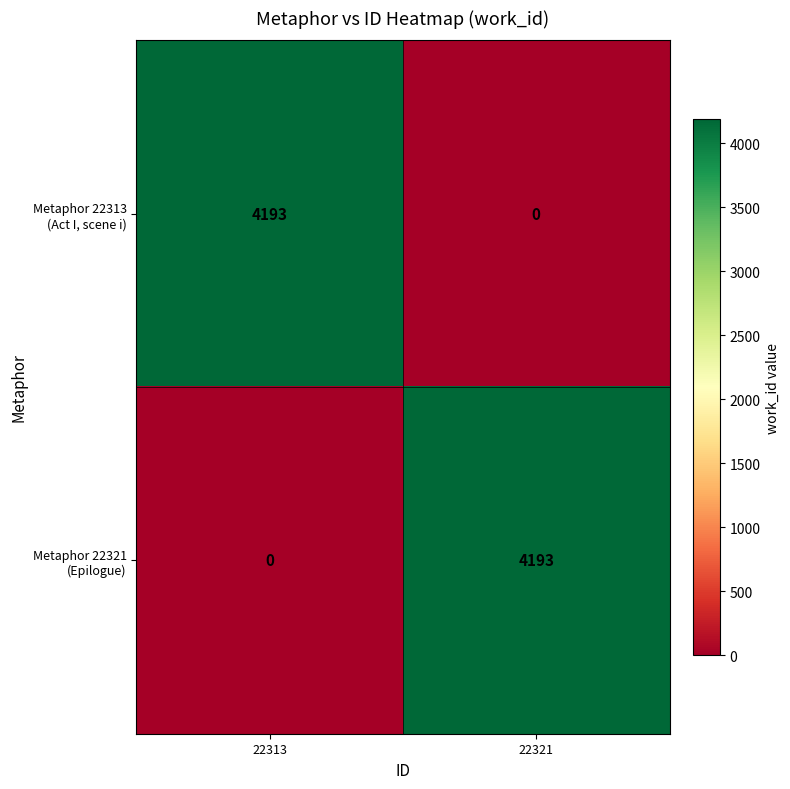

What is the maximum value shown in the chart?

4193